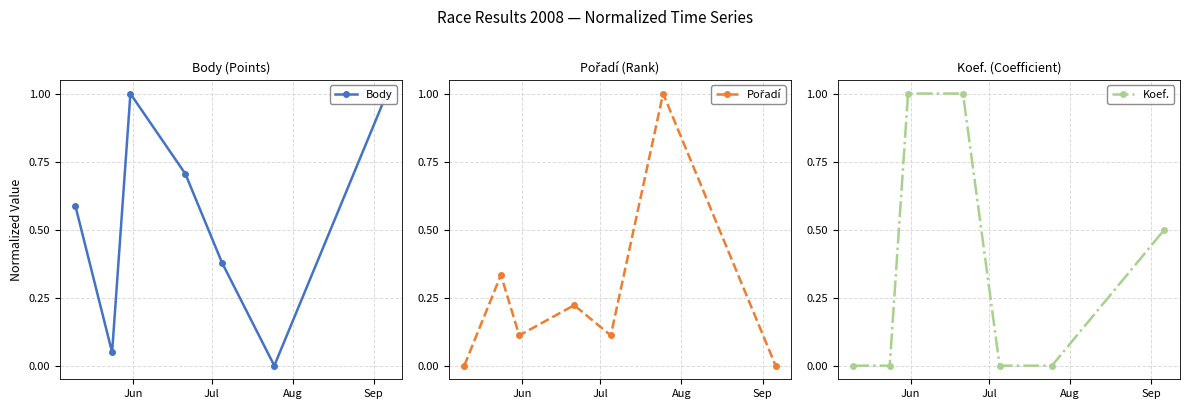

What is the difference between the maximum and minimum values in the Pořadí series?

1.0